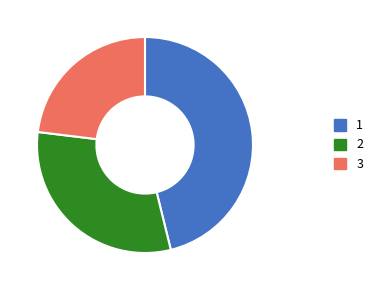

Does any single category account for the majority?

No